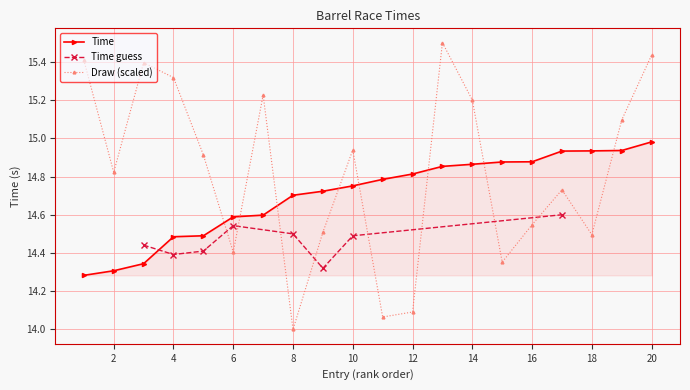

What is the sum of the Time values at 17 and 3?

29.3